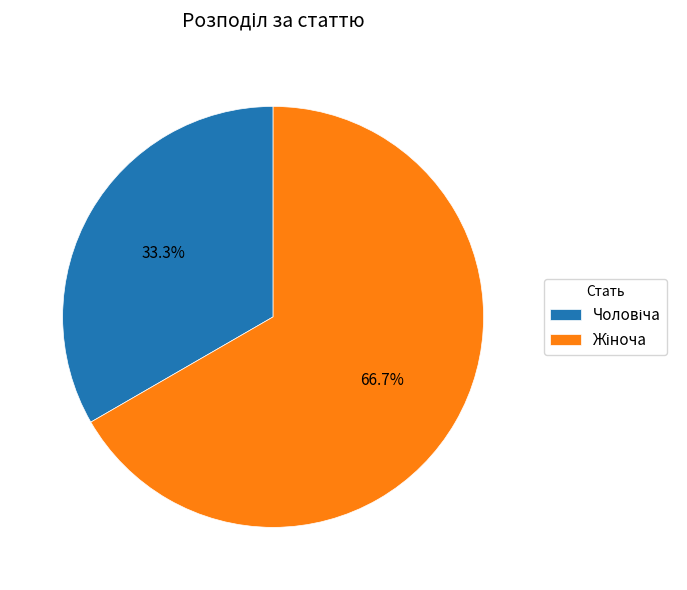

Does any single category account for the majority?

Yes